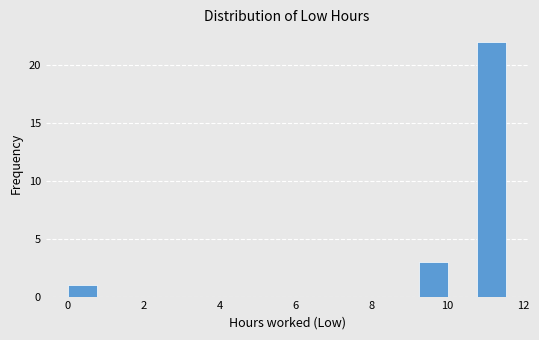

Read against the x-axis, roughly where is the centre of the tallest bar?

11.2